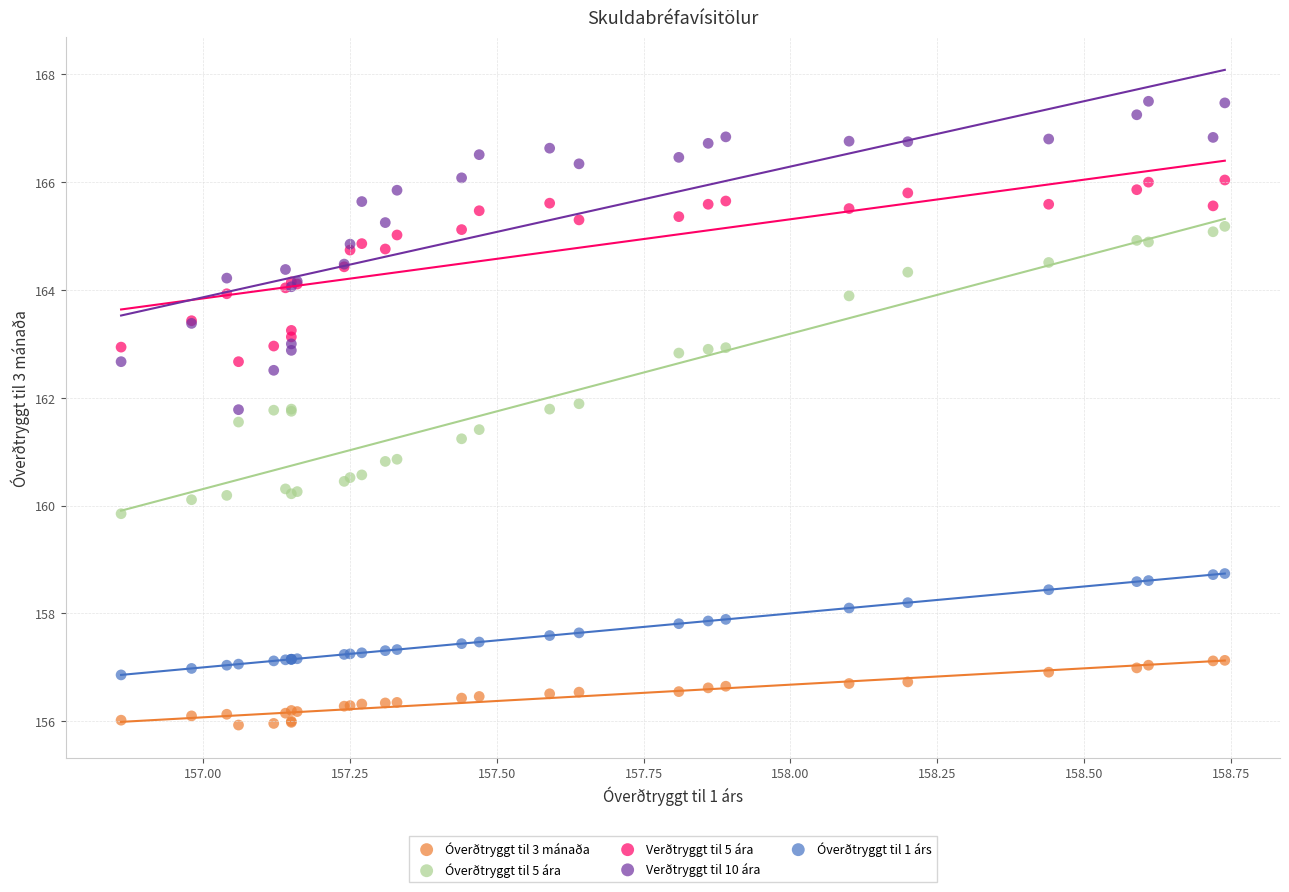

Which series reaches the minimum Y coordinate?

Óverðtryggt til 3 mánaða